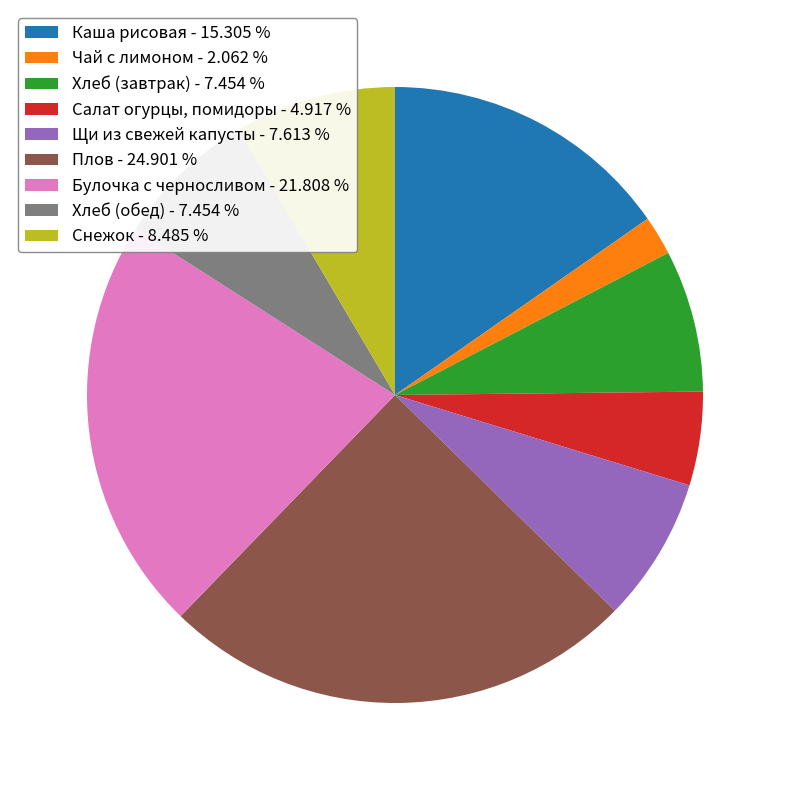

Between Чай с лимоном - 2.062 % and Каша рисовая - 15.305 %, which is larger?

Каша рисовая - 15.305 %